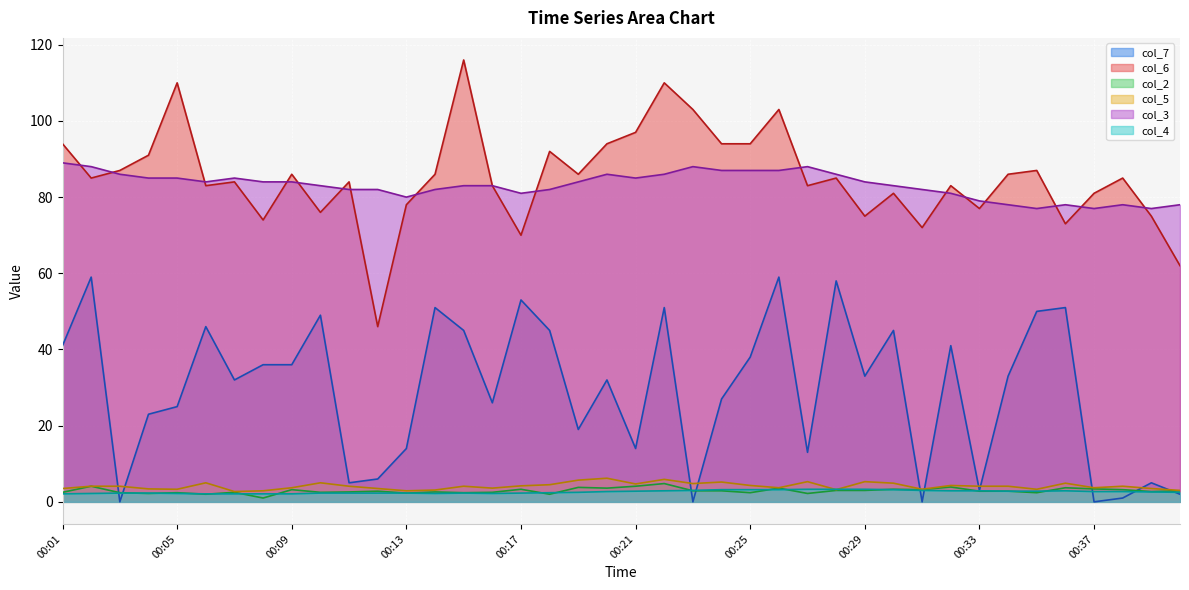

The col_3 series shows 83.0 at 00:30. True or false?

True